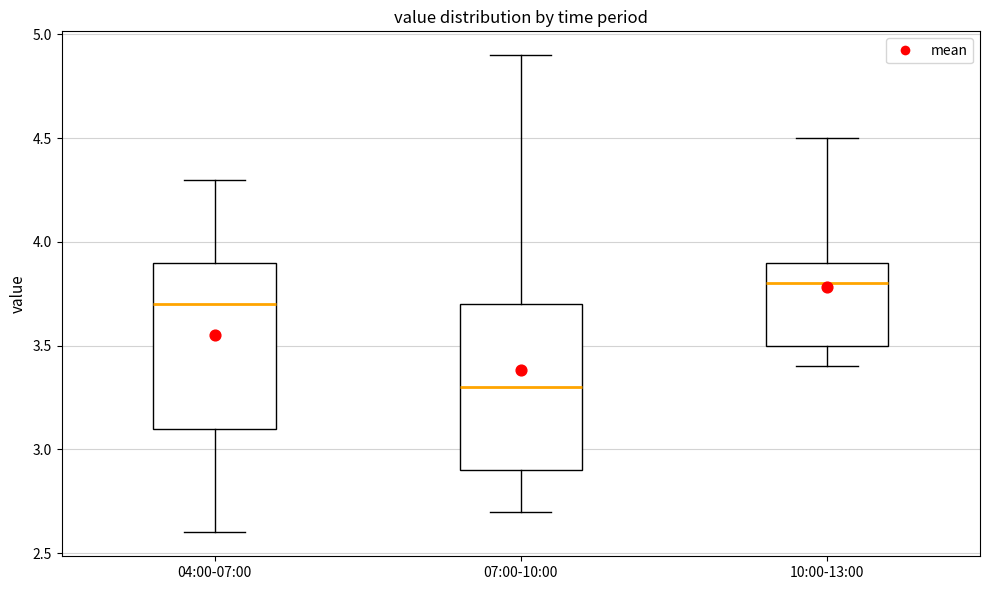

Reading left to right, transcribe this box plot: for each box, give where its median line is, the range the box spans, and where its two whiskers end, as read against the y-axis. The values are not printed on the chart, so give them approximately, as read against the axis.

04:00-07:00: median 3.7, box 3.1 to 3.9, whiskers 2.6 to 4.3
07:00-10:00: median 3.3, box 2.9 to 3.7, whiskers 2.7 to 4.9
10:00-13:00: median 3.8, box 3.5 to 3.9, whiskers 3.4 to 4.5